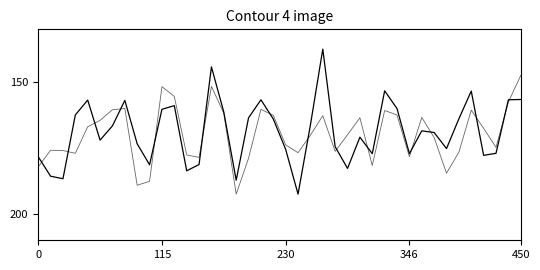

Is this an area chart (filled region under the line)?

No